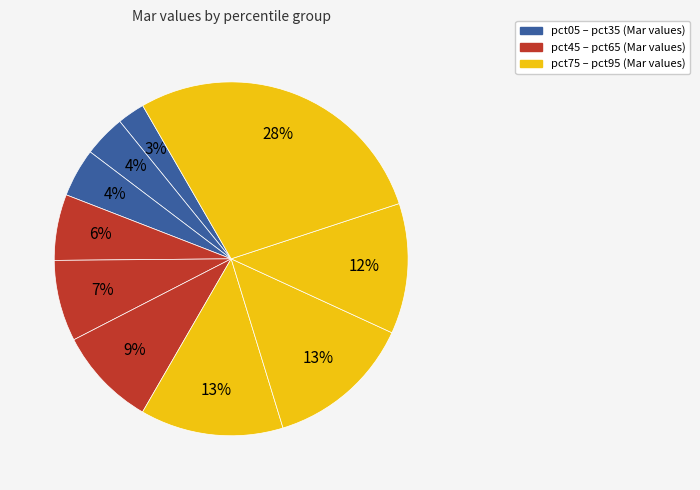

Rank the categories by value from highest to lowest.

pct95, pct75, pct65, pct85, pct55, pct45, pct35, pct25, pct15, pct05